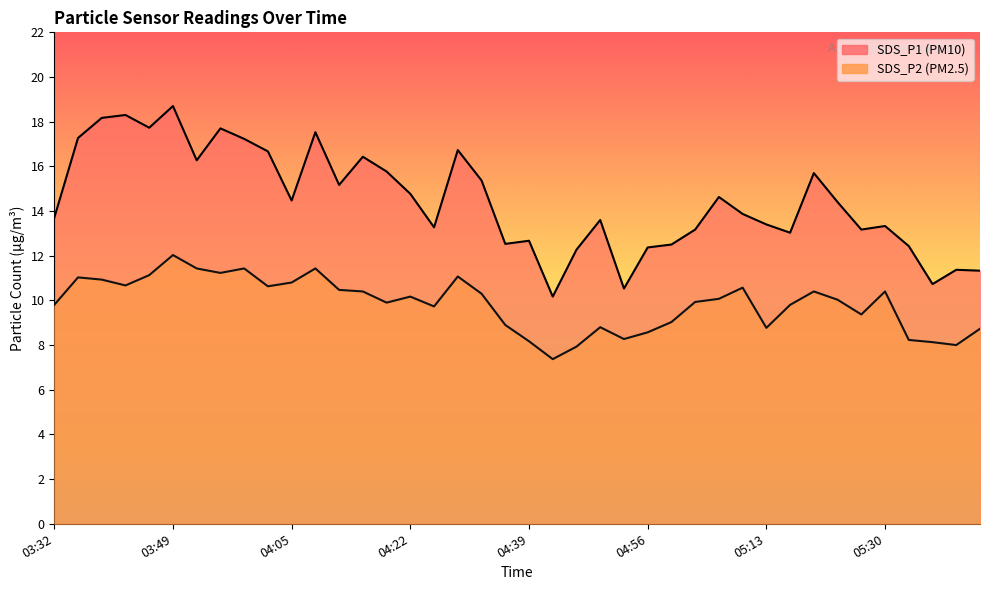

At which category does SDS_P2 reach its first local peak?

03:35